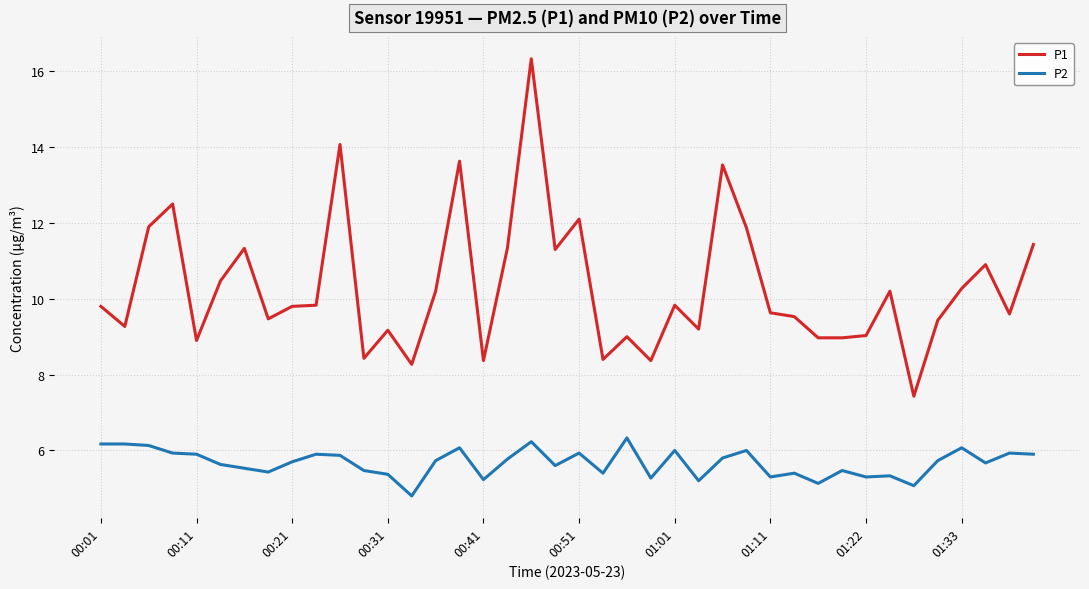

Rank the series by their maximum value, from lowest to highest.

P2, P1